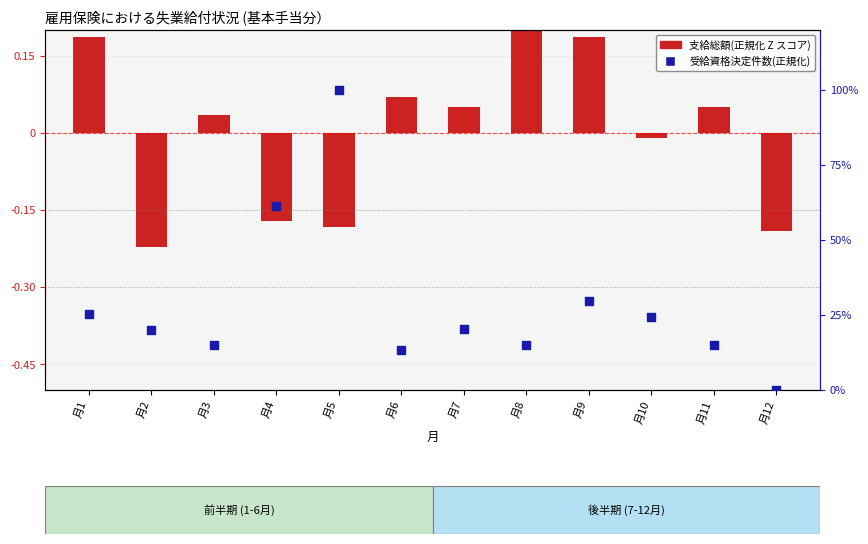

Is the value of 支給総額(正規化) at 月10 greater than the value of 受給資格決定件数(正規化) at 月7?

No